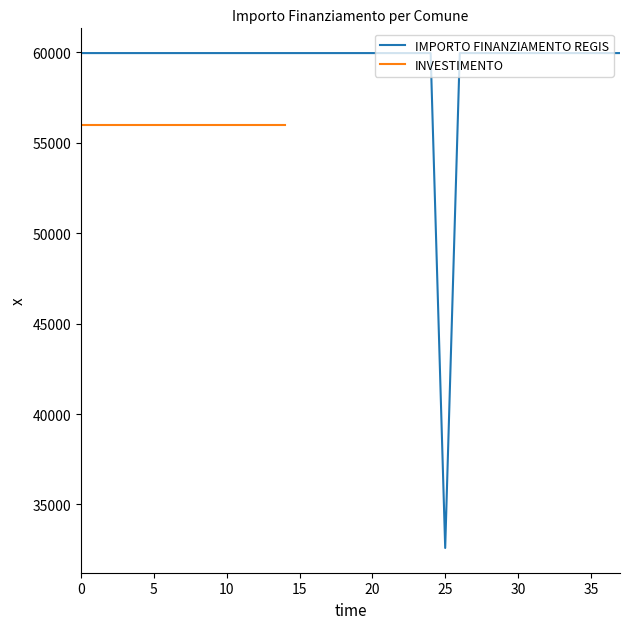

The value at SESTO SAN GIOVANNI is 59966. True or false?

True